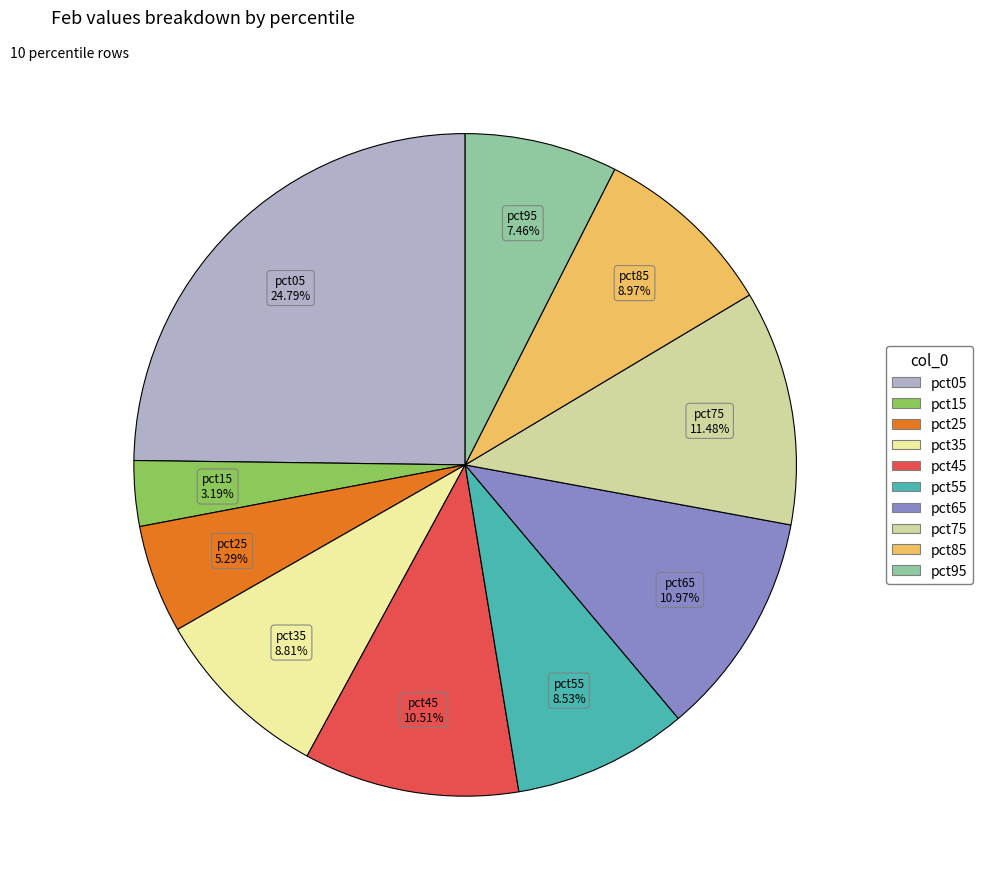

To the nearest percent, what percentage of the pie is pct55?

9%